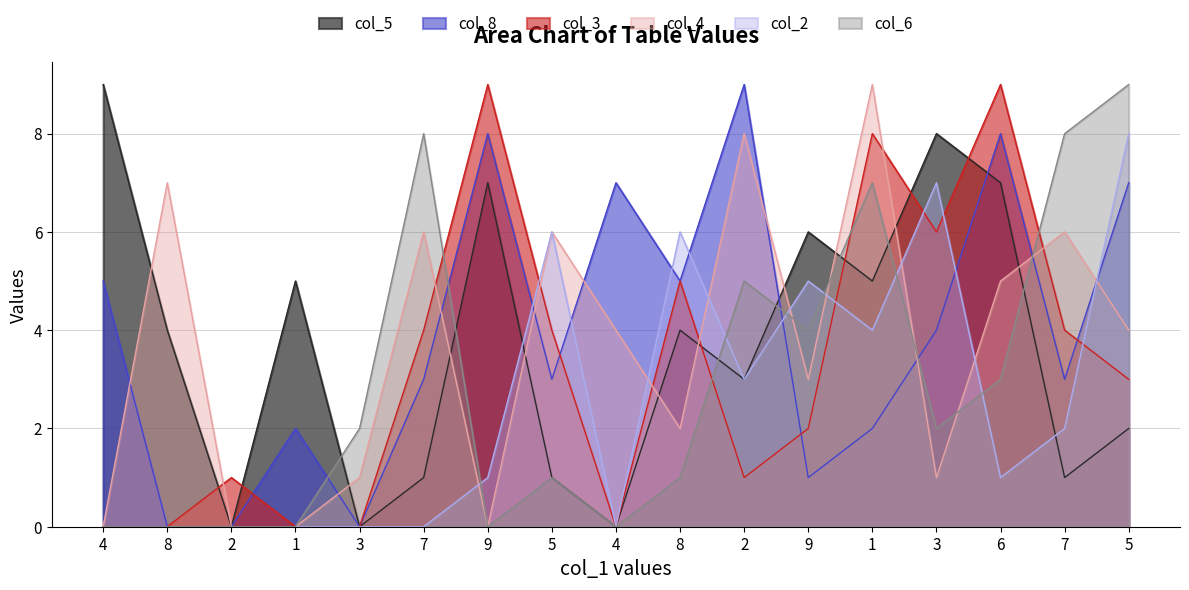

How many lines are shown in the chart?

6